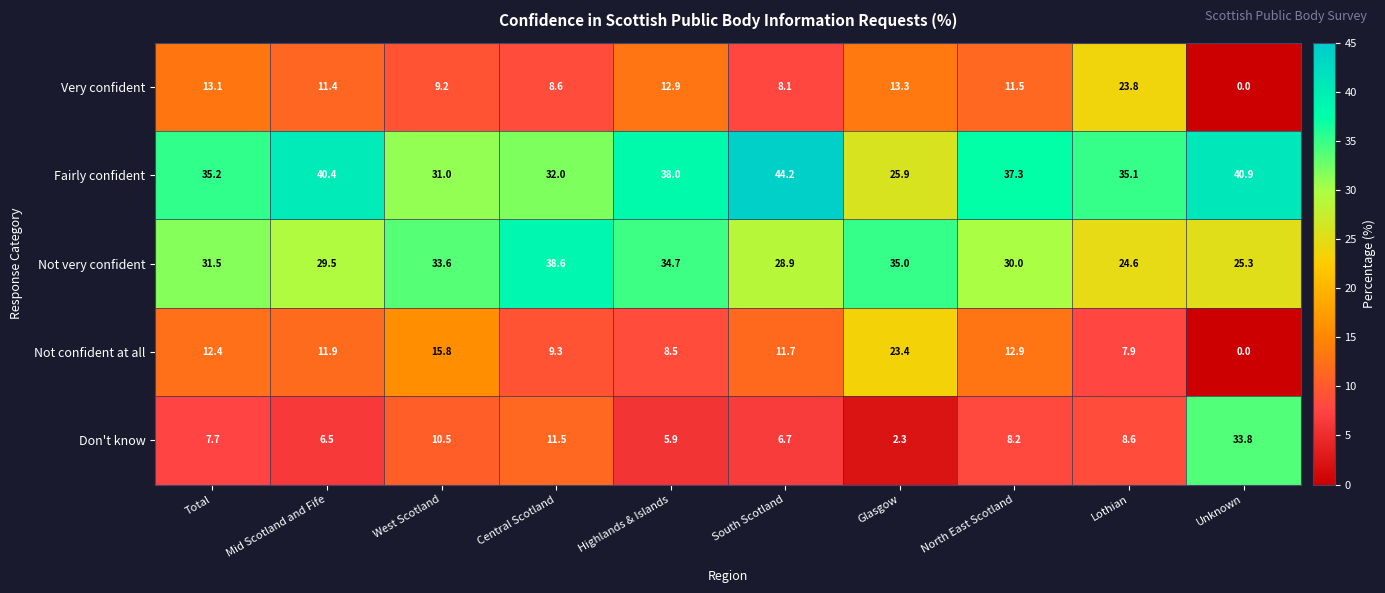

Is it true that Very confident equals 12.9 at Highlands & Islands?

True